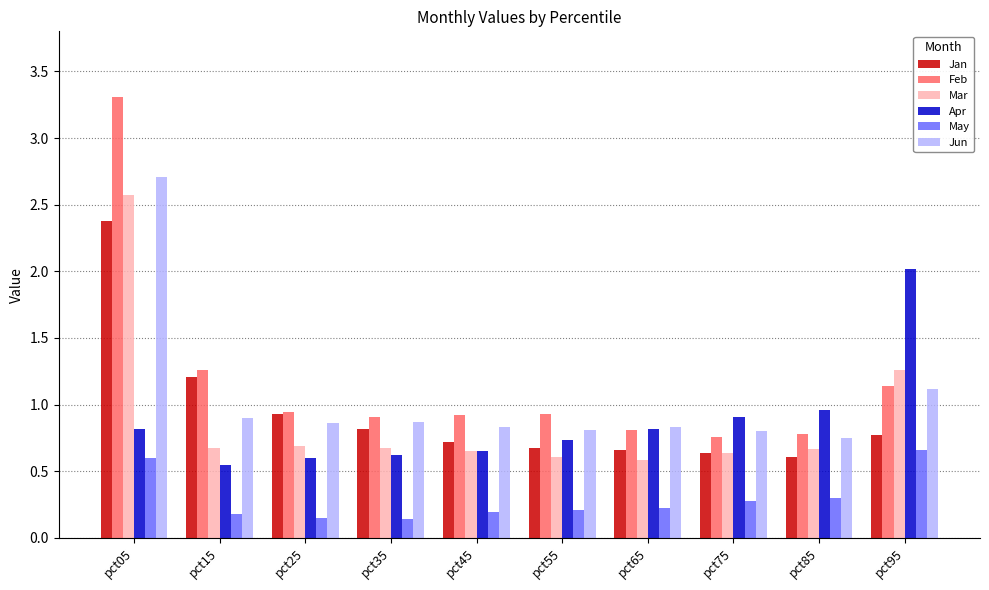

Are the bars grouped side by side (vs. stacked)?

Yes